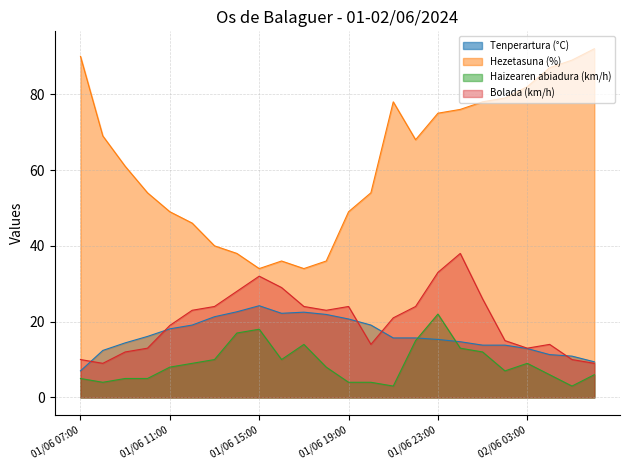

At which label is Bolada (km/h) closest to 23?

01/06 12:00